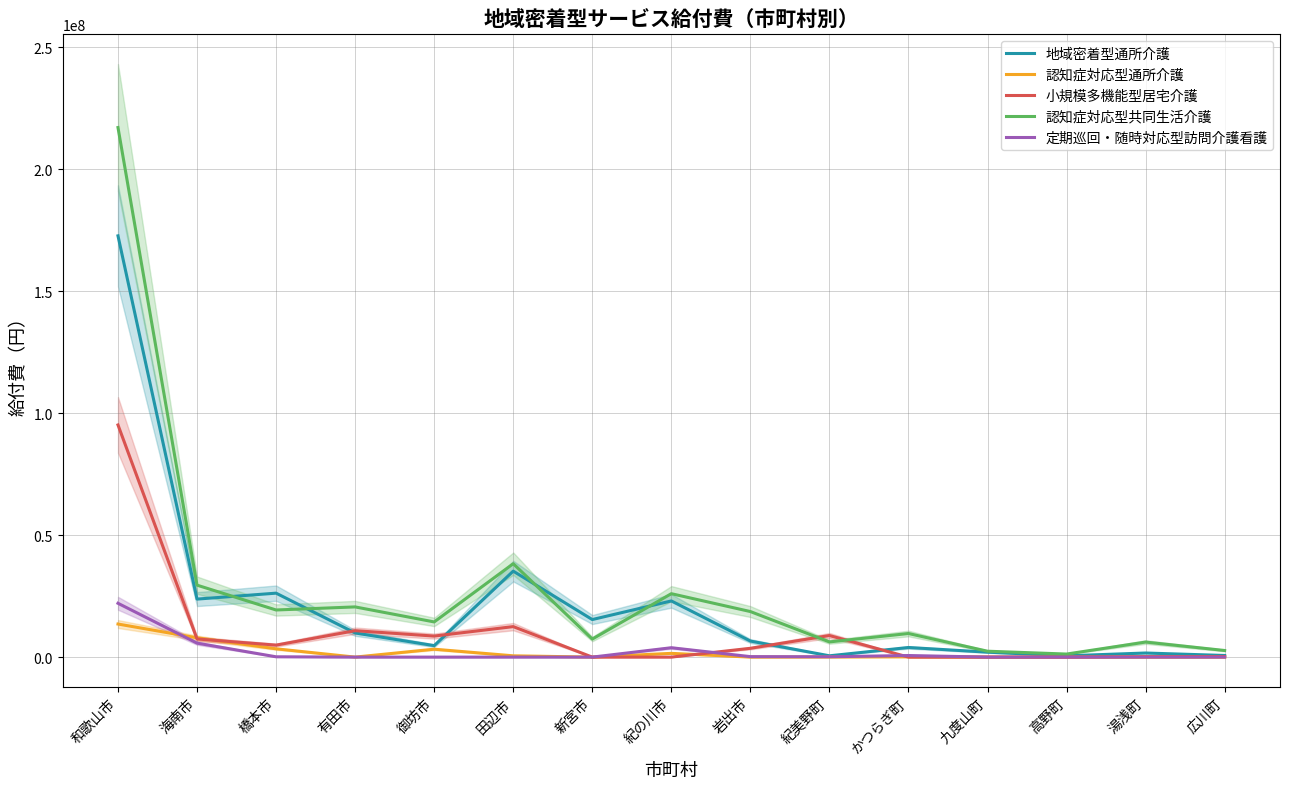

Reading left to right, what are all the values shown in this chart?

地域密着型通所介護: 172661568	23777658	26212132	9900777	4702022	35241150	15391939	23023314	6580938	534945	3942731	2024595	531570	1680257	672390
認知症対応型通所介護: 13557598	7902334	3396256	0	3242592	531099	0	1540422	0	37278	102861	0	0	0	0
小規模多機能型居宅介護: 95154136	7442474	4913622	10834045	8621669	12500787	0	0	3613662	8845596	0	0	0	186390	214812
認知症対応型共同生活介護: 217052412	29492722	19313072	20575377	14419288	38281813	7397487	25996230	18672554	6226955	9670226	2417630	1253952	6163478	2708613
定期巡回・随時対応型訪問介護看護: 22063504	5726417	129600	0	0	0	0	3841856	199539	141932	653181	0	0	0	0